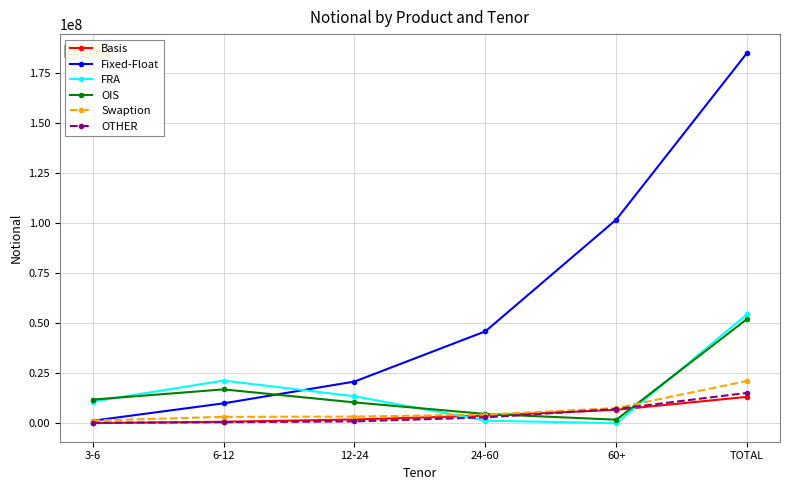

What is the label of the 3rd point from the right?

24-60